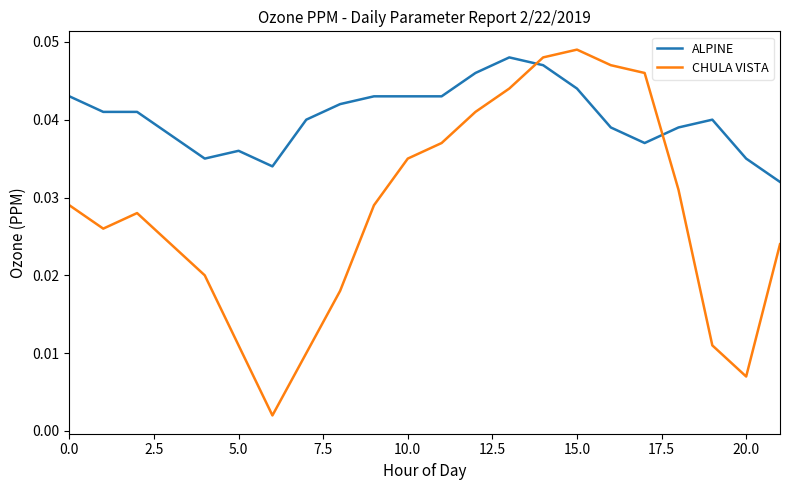

Which series ends up on top after the final intersection of CHULA VISTA and ALPINE?

ALPINE